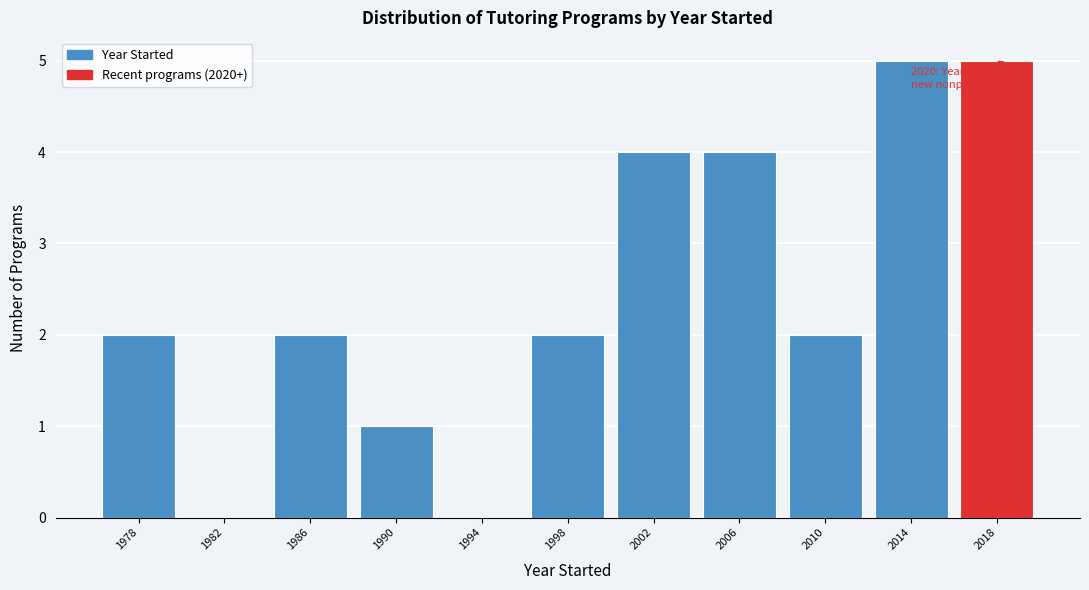

Reading left to right, transcribe all the data shown in this chart.

1978=2	1982=0	1986=2	1990=1	1994=0	1998=2	2002=4	2006=4	2010=2	2014=5	2018=5